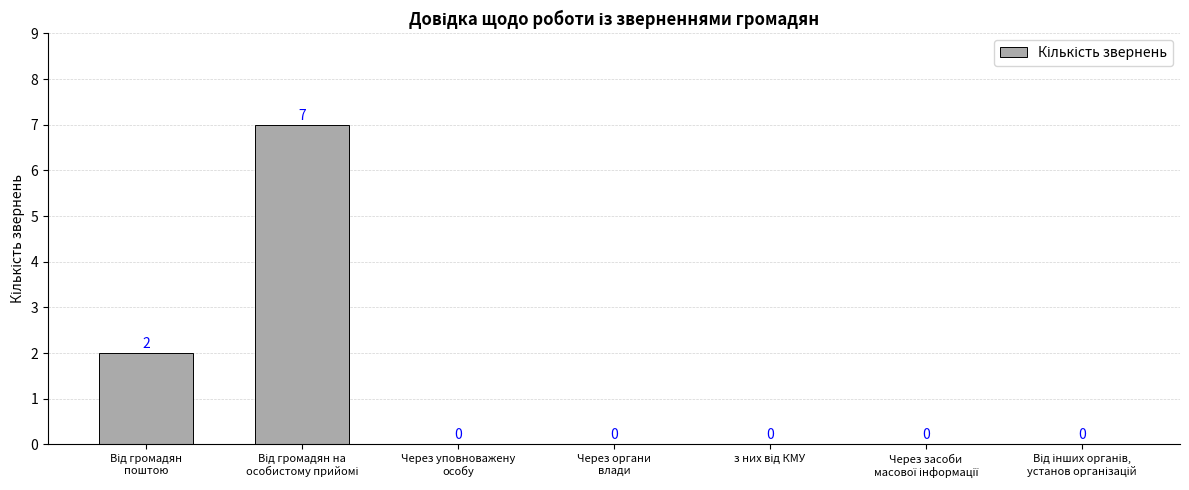

Reading left to right, list all the values displayed in this chart.

2	7	0	0	0	0	0